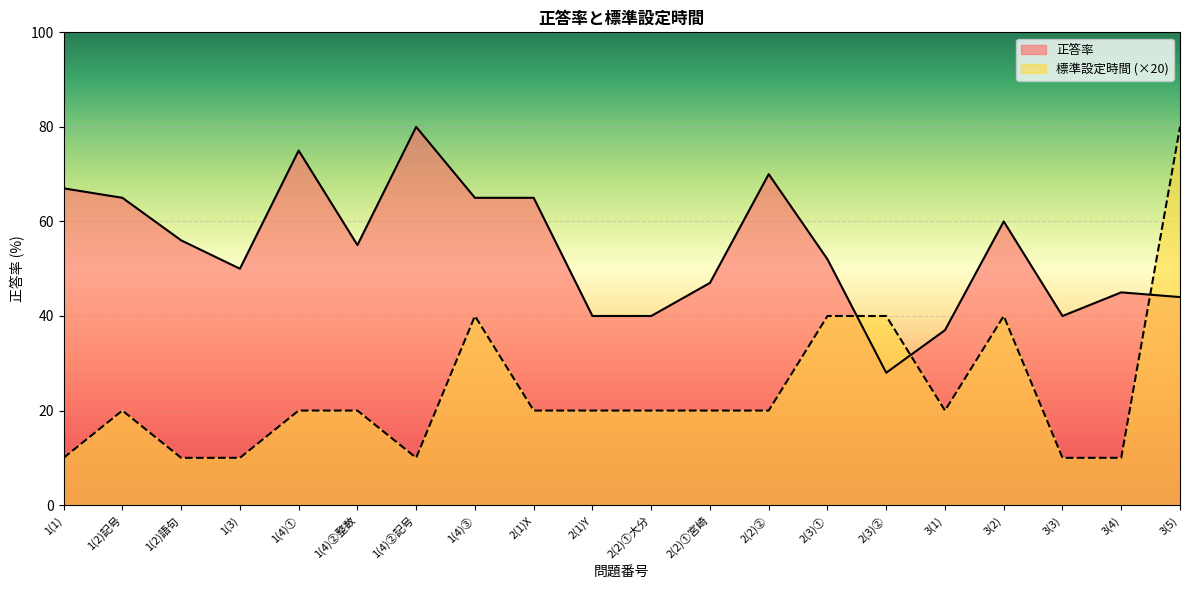

How many intersections are there between 正答率 and 標準設定時間?

3